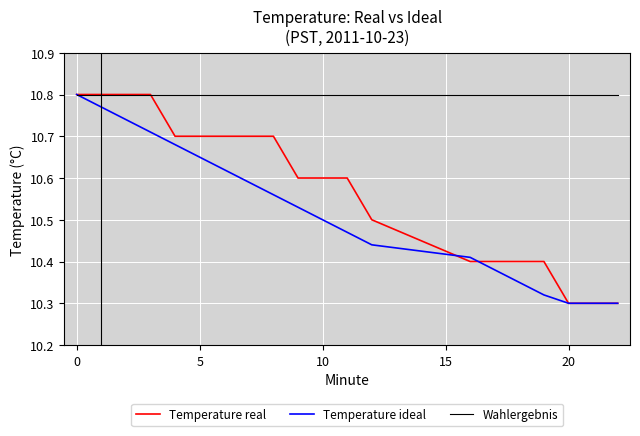

Does the chart display data point markers on the line(s)?

No